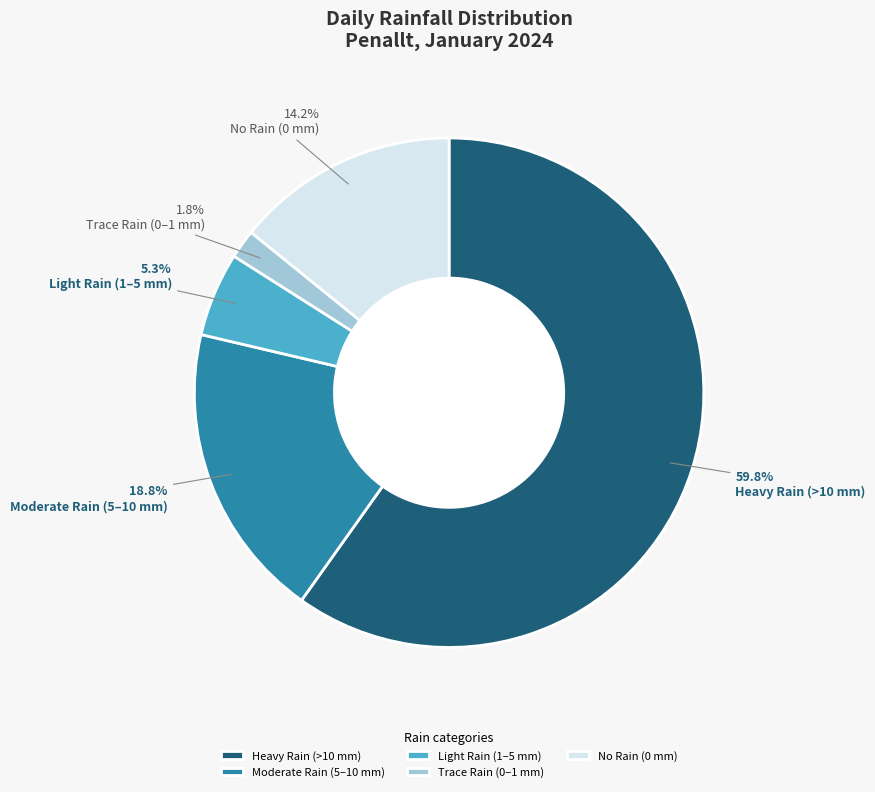

Combined, do Trace Rain (0–1 mm) and No Rain (0 mm) account for over 50%?

No